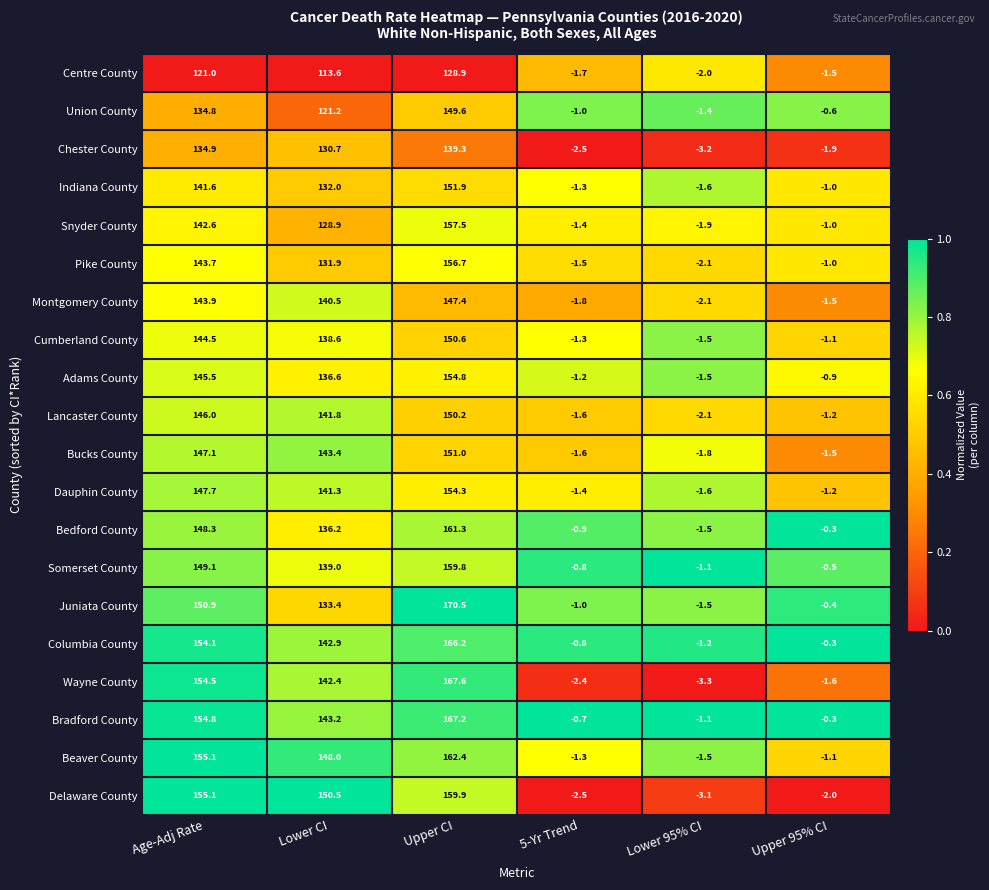

Which category has the lowest value across all series?

Lower 95% CI